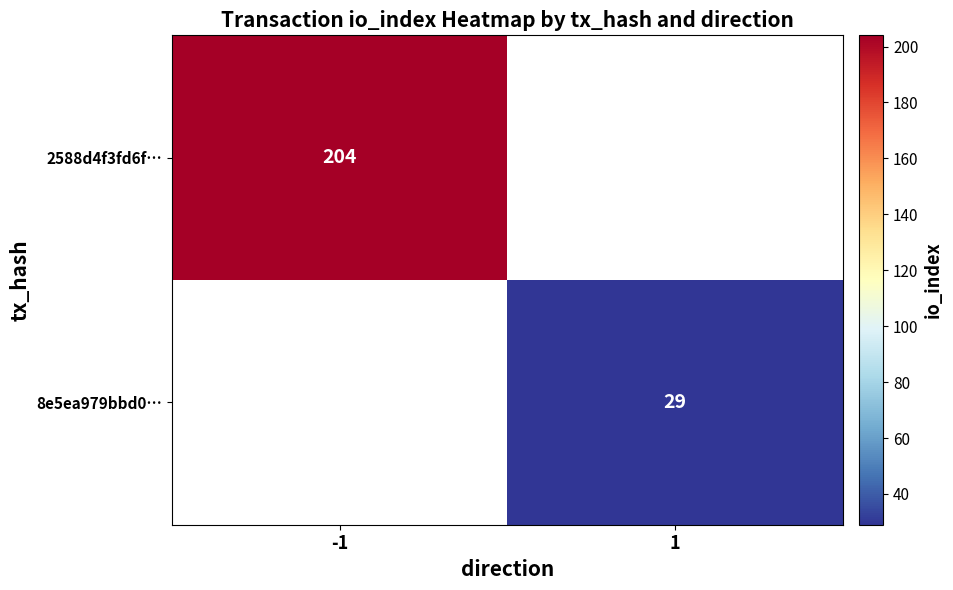

True or false: 8e5ea979bbd0… has a value of 50 at 1.

False